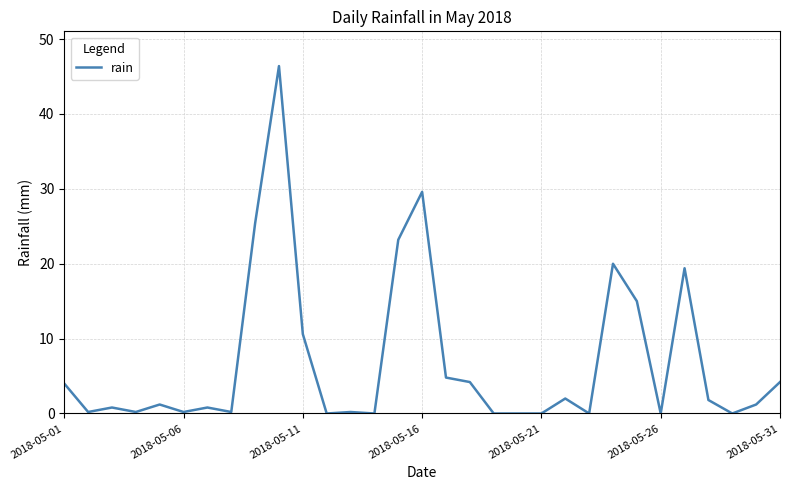

What is the greatest value displayed?

46.4